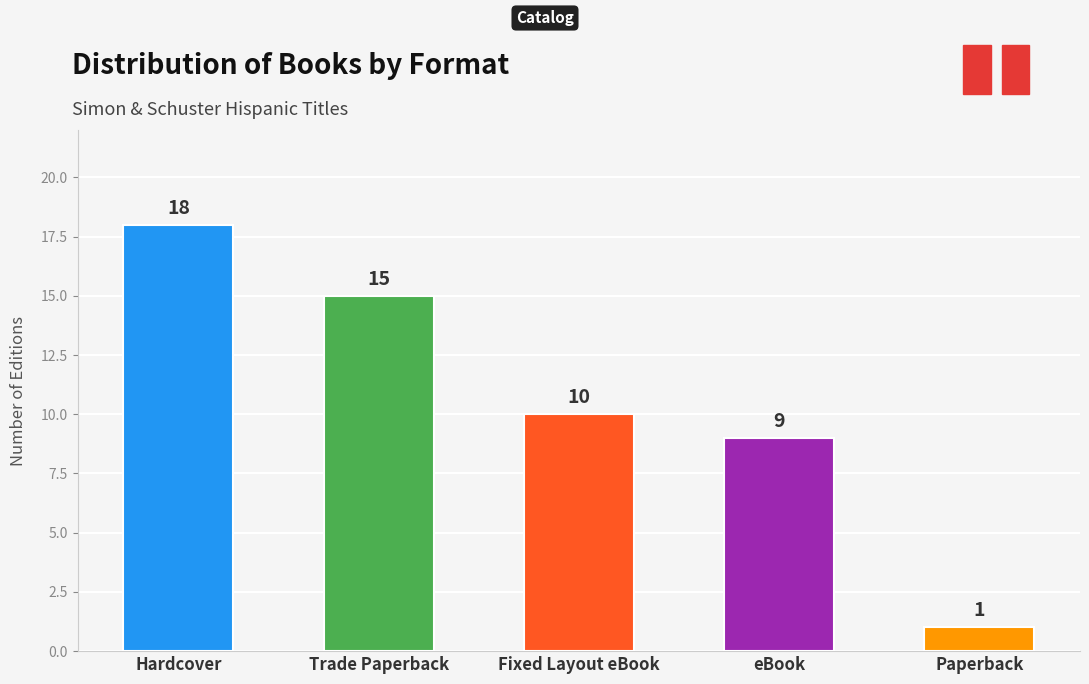

What position from the right is eBook?

2